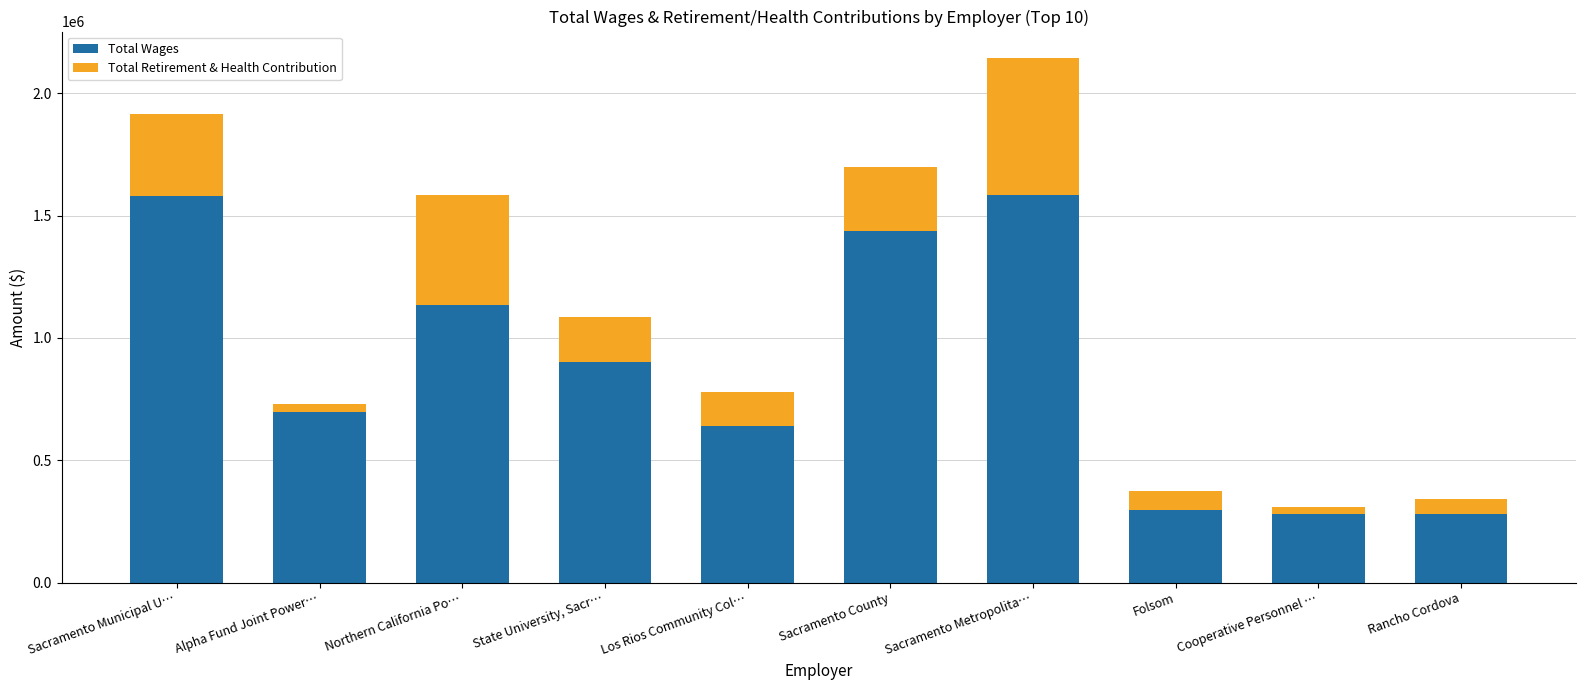

What is the difference between the maximum and minimum values in the Total Wages series?

1306930.0